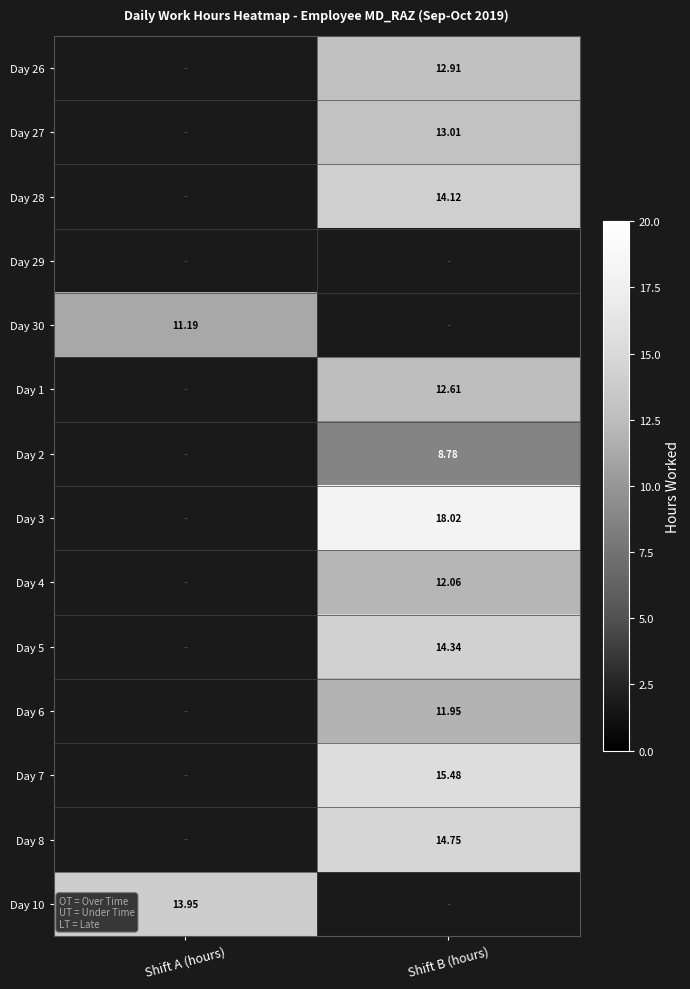

Is the value of Day 30 at Shift A (hours) greater than the value of Day 5 at Shift B (hours)?

No